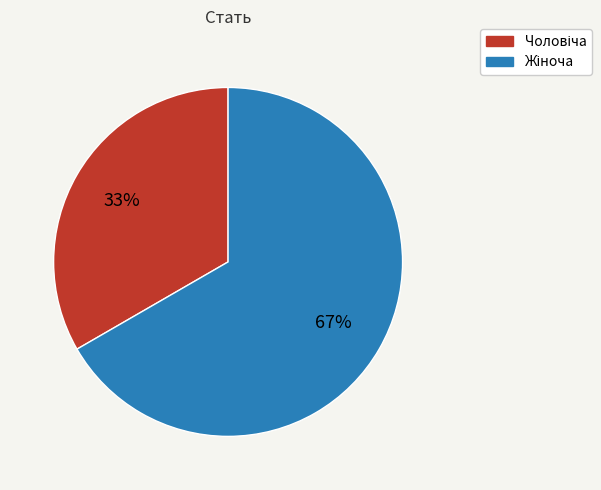

Does any single category account for the majority?

Yes